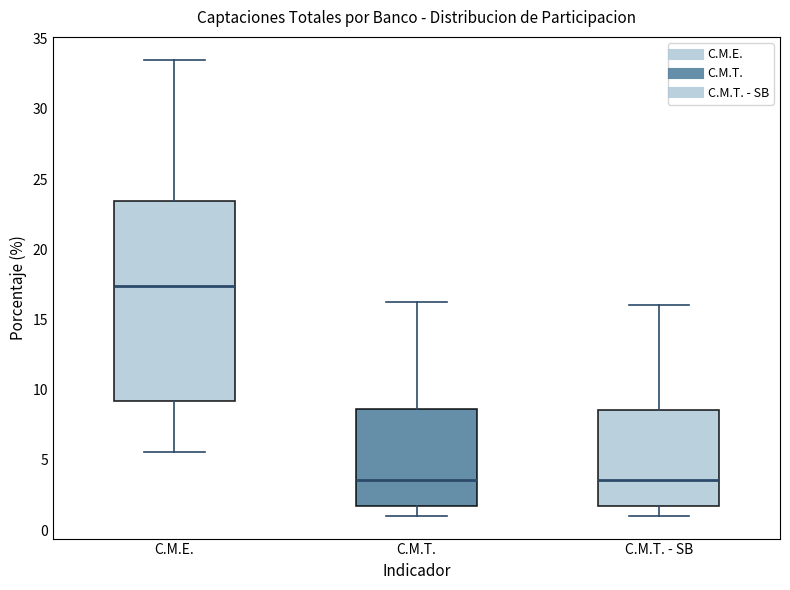

Which box's median line is the highest?

C.M.E.